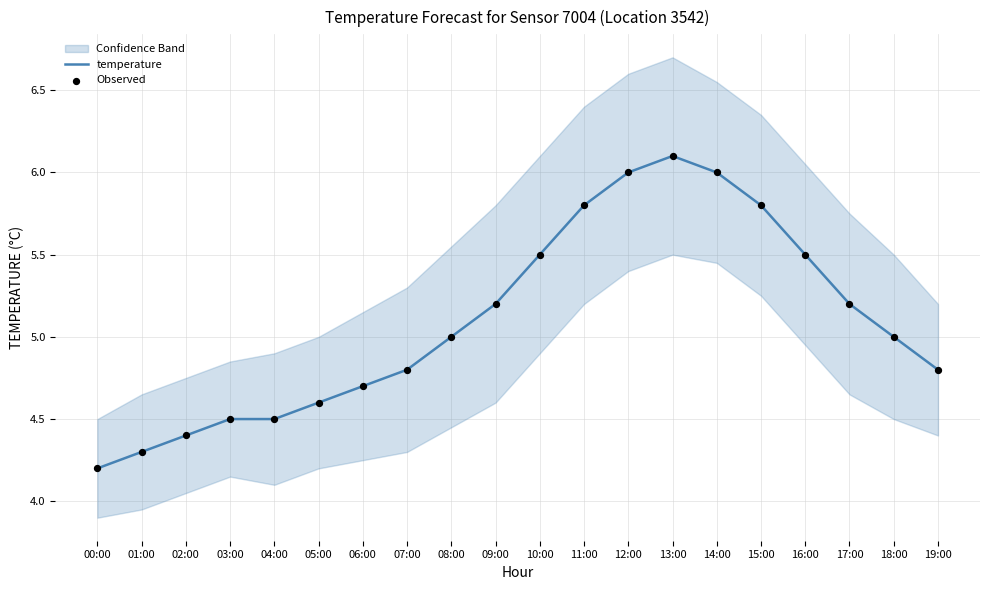

At which category is the sum across all series the highest?

13:00